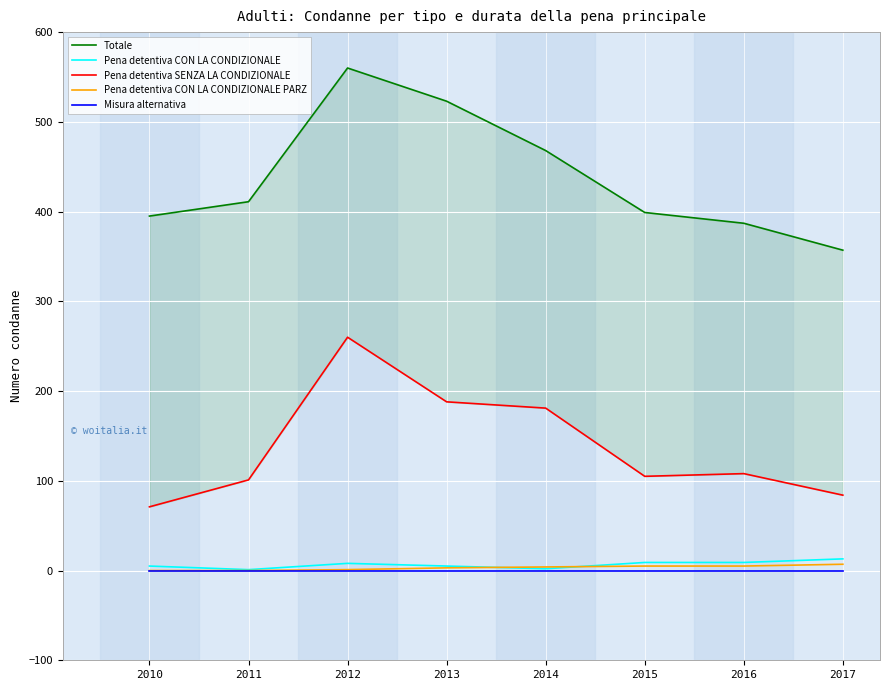

What is the spread (max minus min) of values at 2012?

560